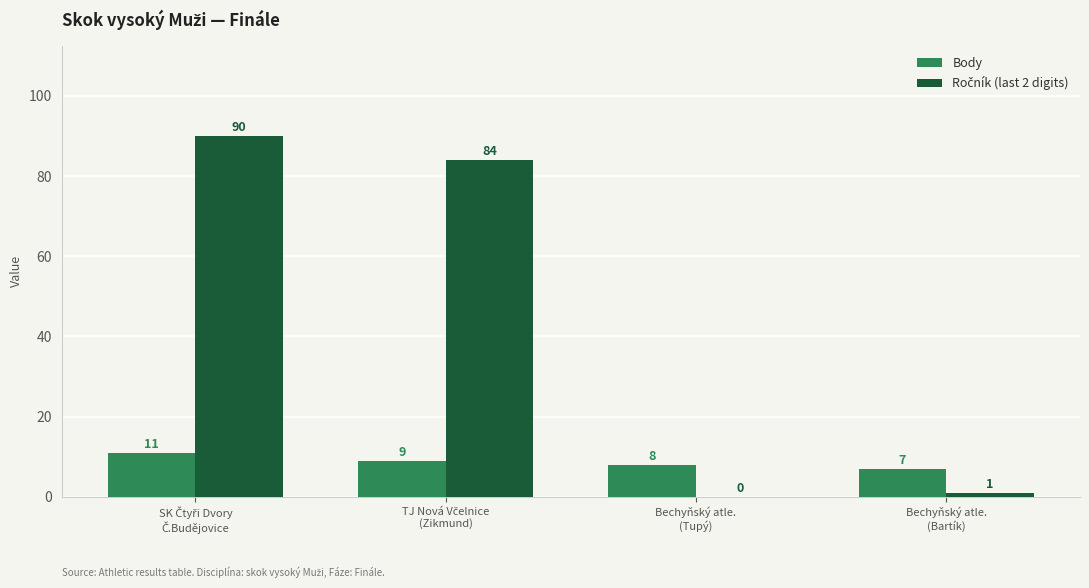

What is the greatest value displayed?

90